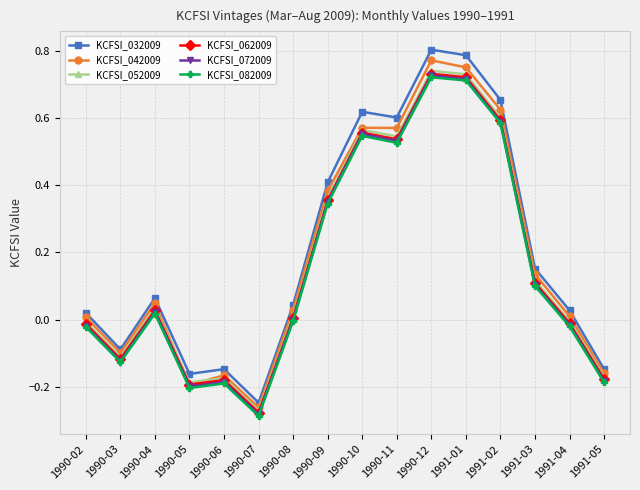

What is the label of the 12th point from the left?

1991-01